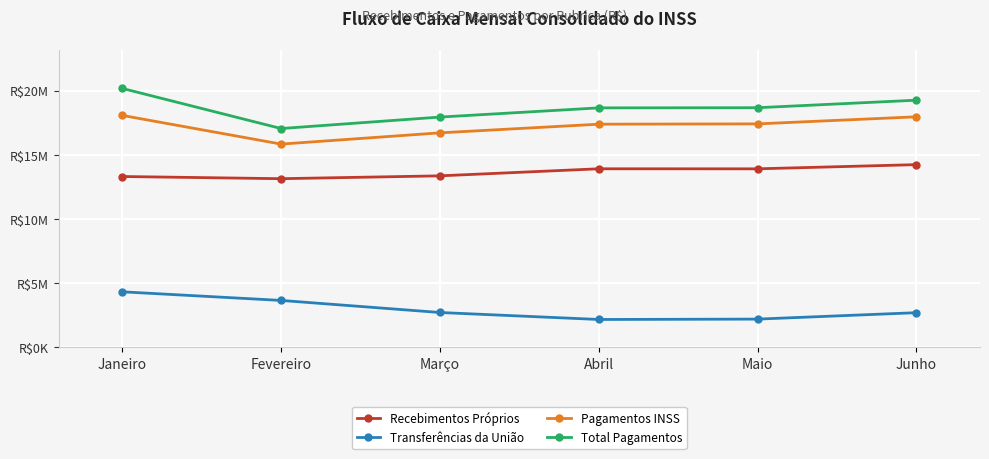

Does the chart have visible grid lines?

Yes